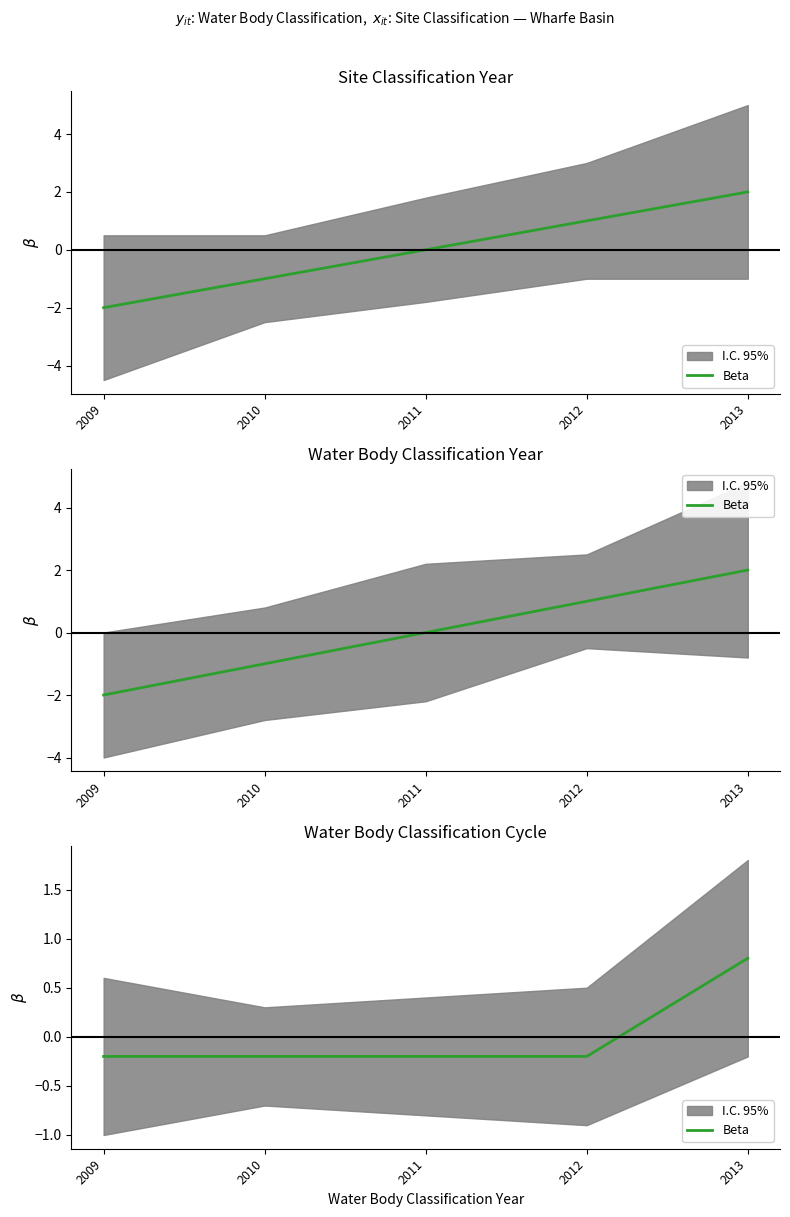

How many values exceed 0?

1